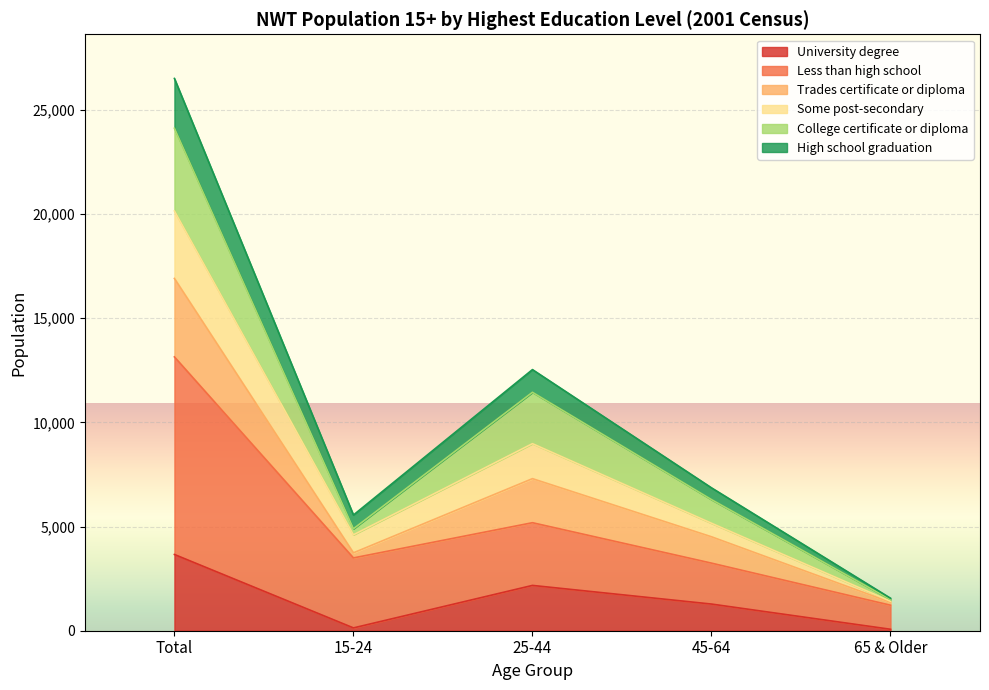

How many data points in University degree are above 1280?

2